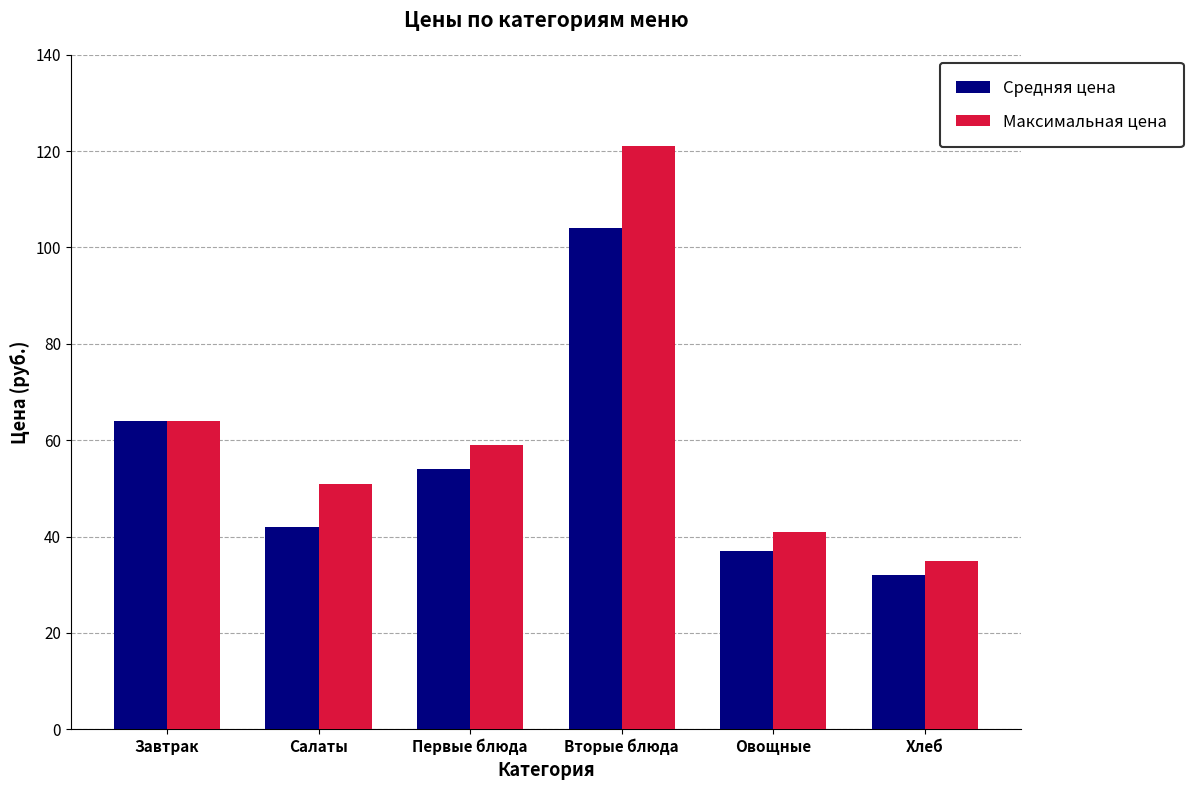

Is it true that Максимальная цена equals 86 at Завтрак?

False